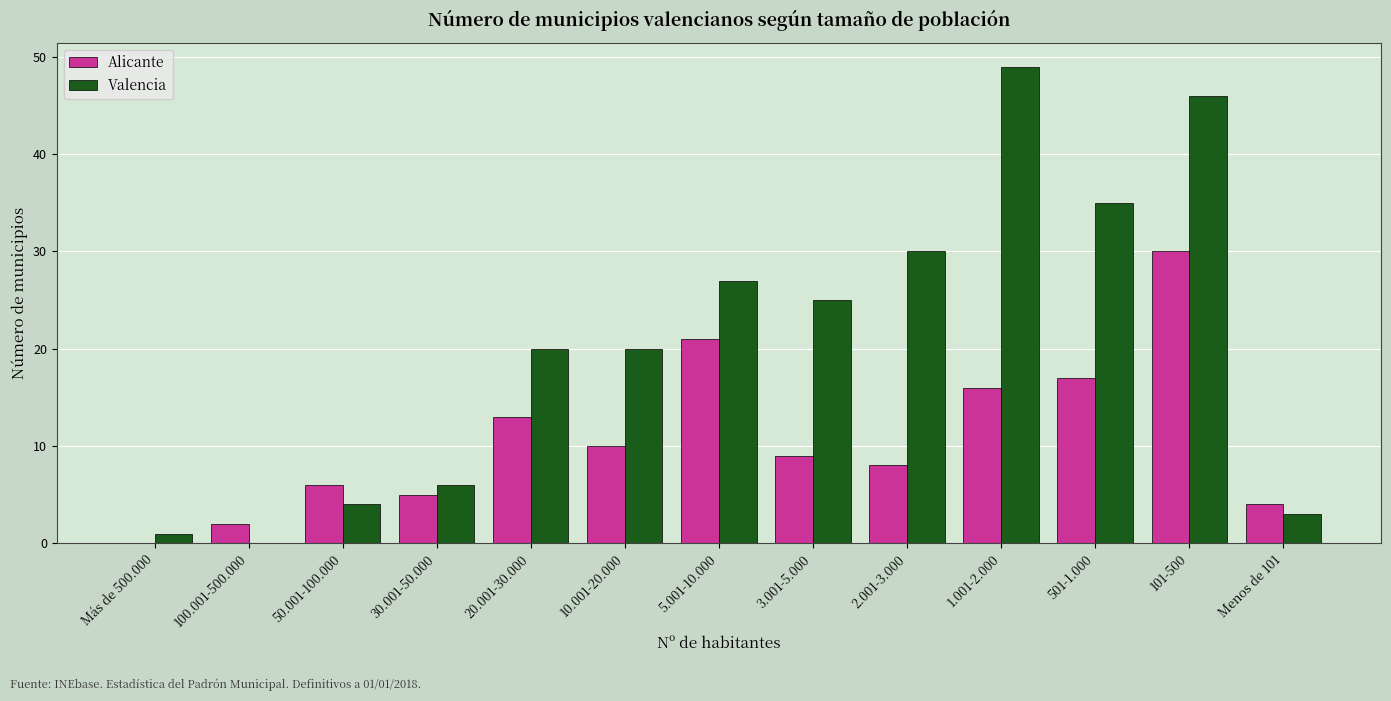

At which category is the sum across all series the highest?

101-500